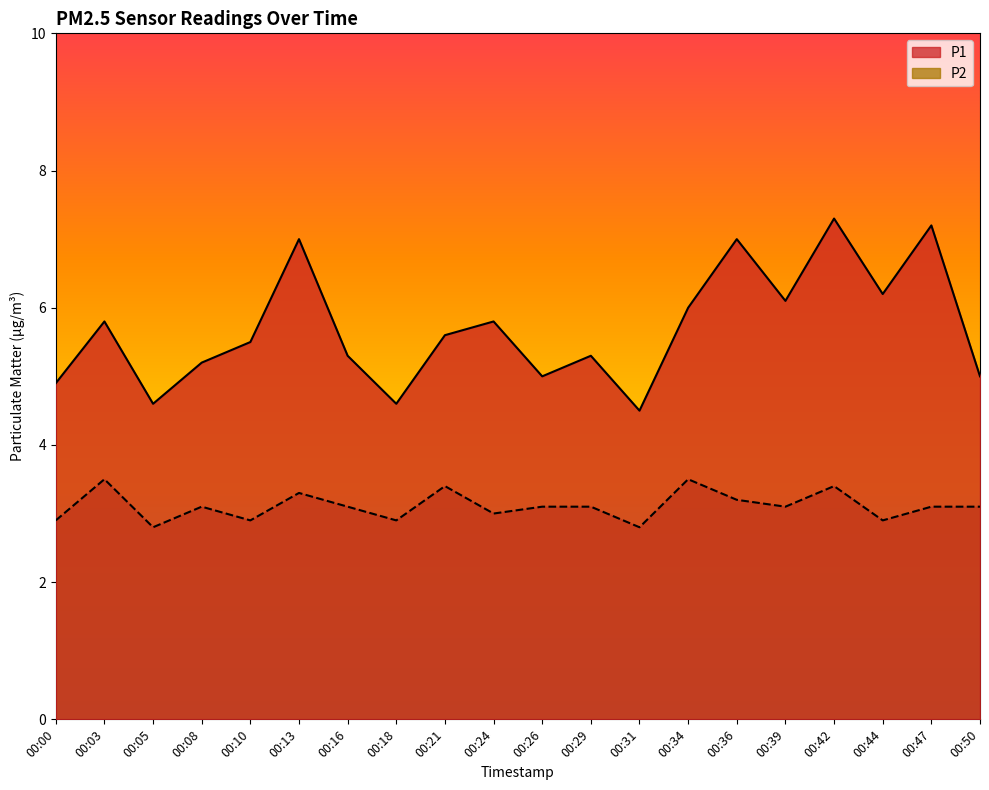

What is the minimum value for P1?

4.5